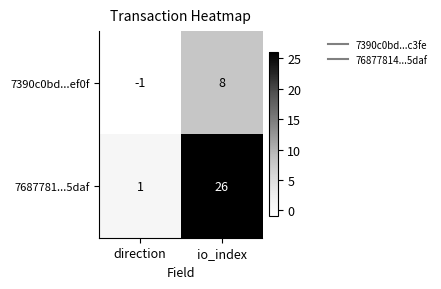

Which series changed the most between direction and io_index?

7687781...5daf